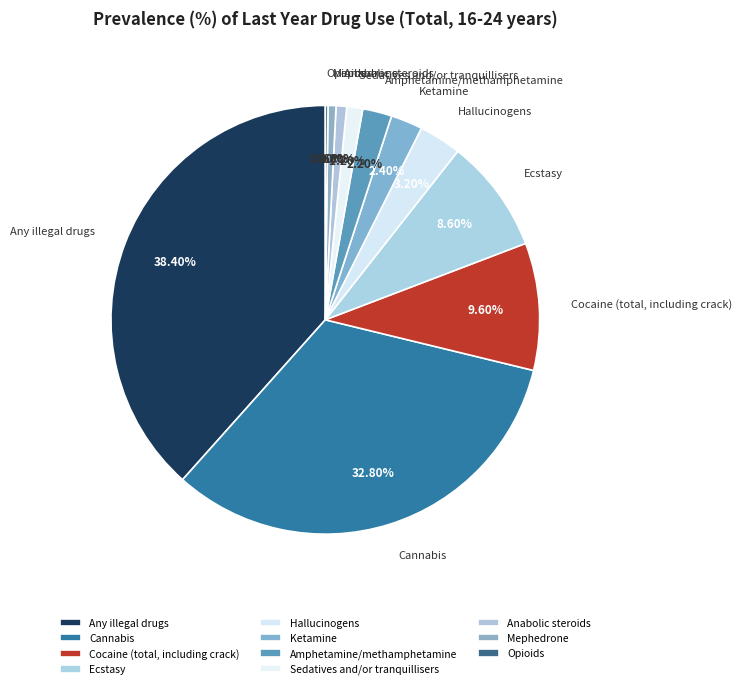

Is Cannabis the majority of the pie?

No